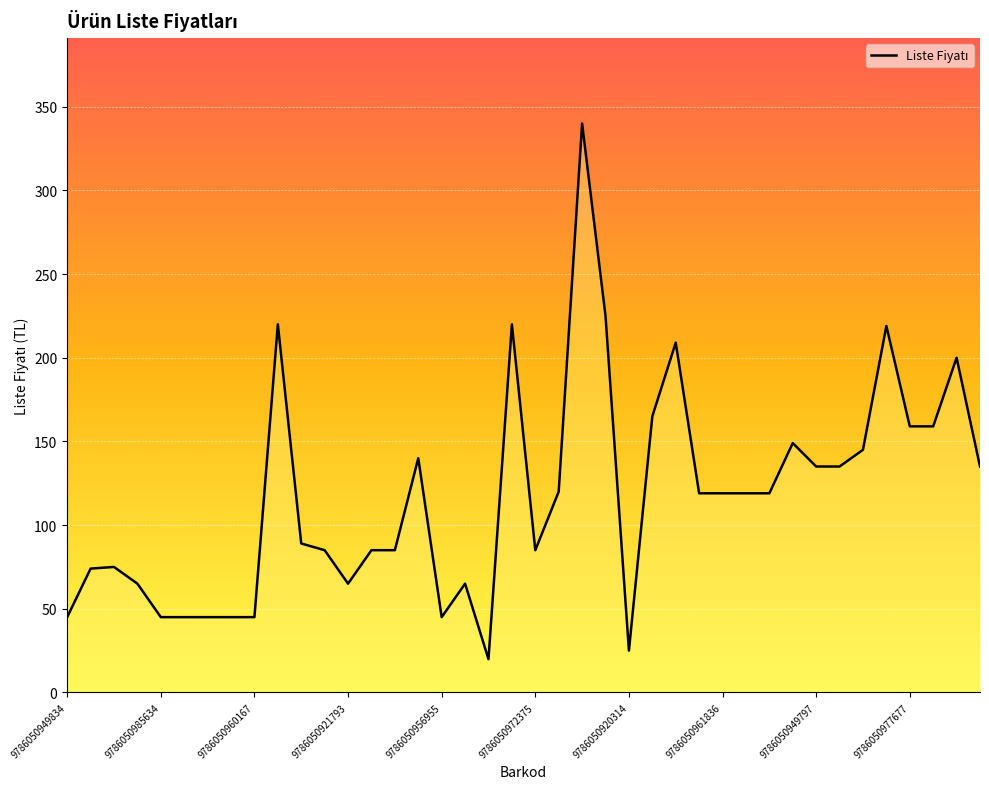

What is the difference between the maximum and minimum values?

320.1